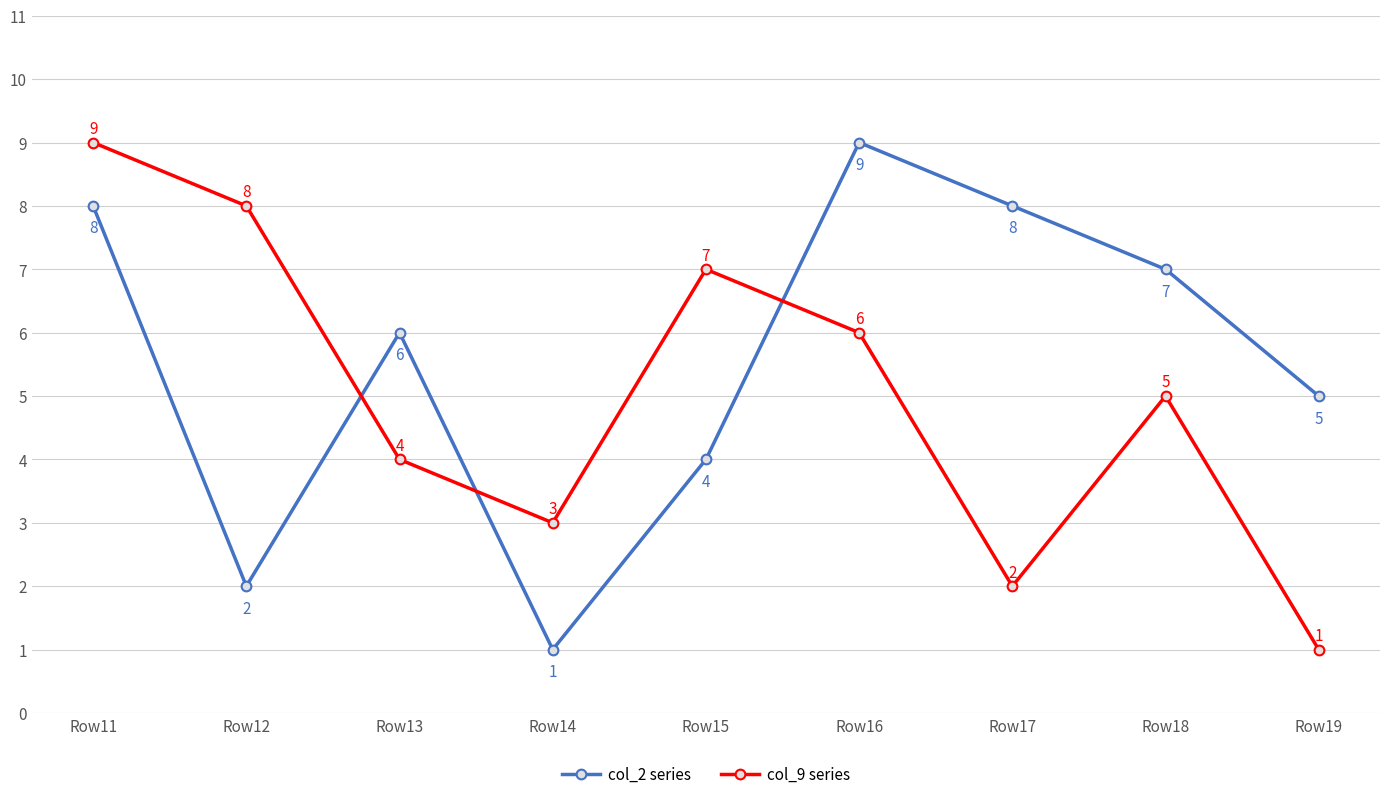

In col_2 series, how many points are lower than both neighbors (excluding endpoints)?

2